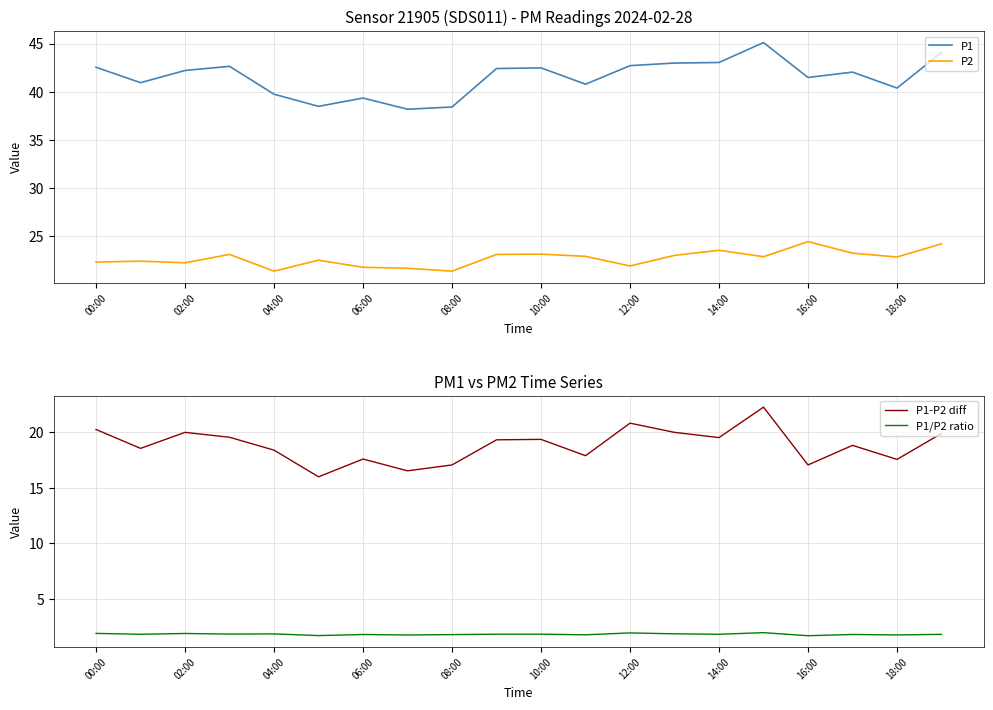

How many lines are shown in the chart?

4